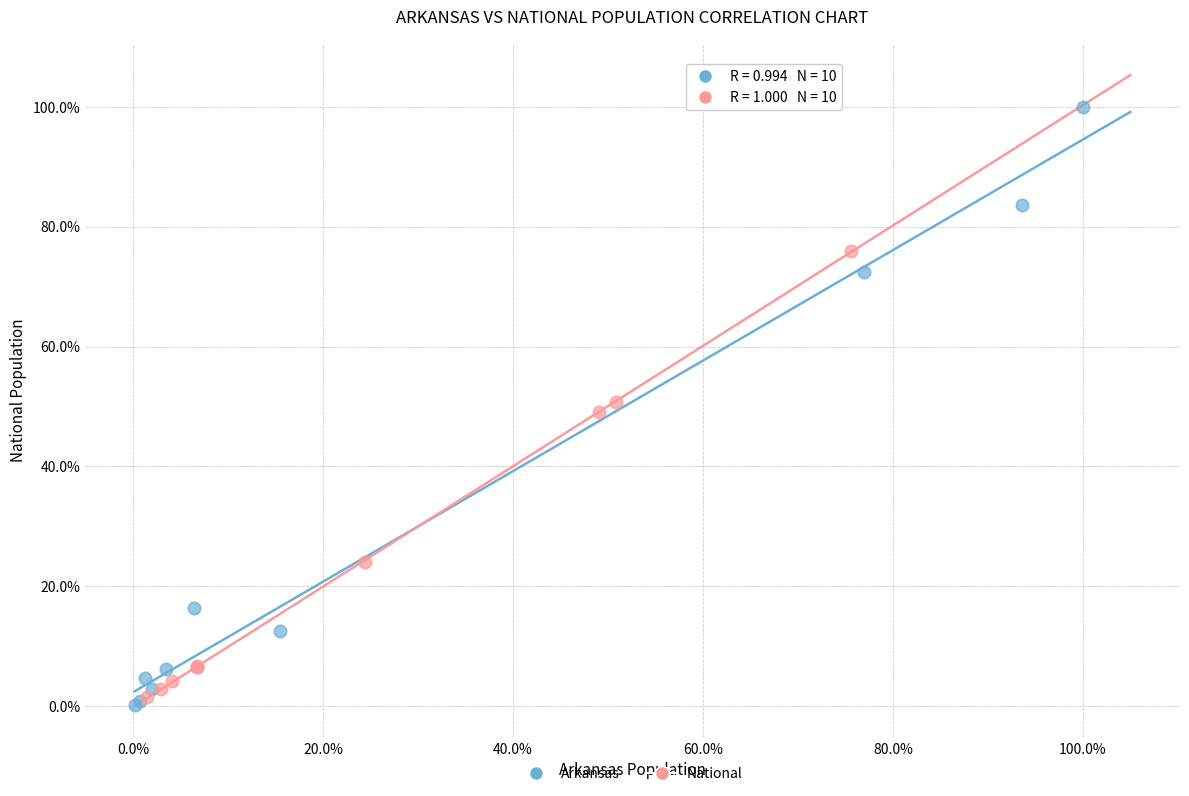

Which series reaches the minimum Y coordinate?

Arkansas